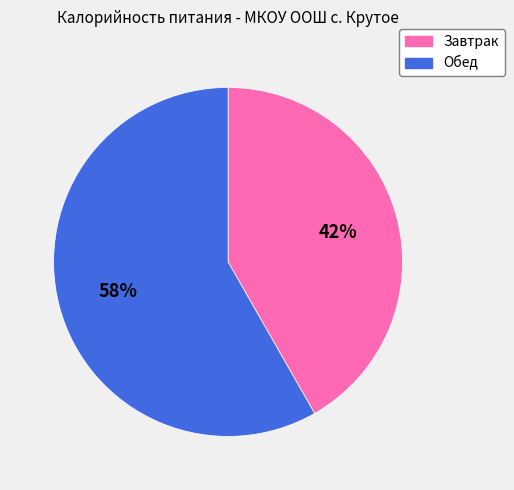

Combined, do Обед and Завтрак account for over 50%?

Yes